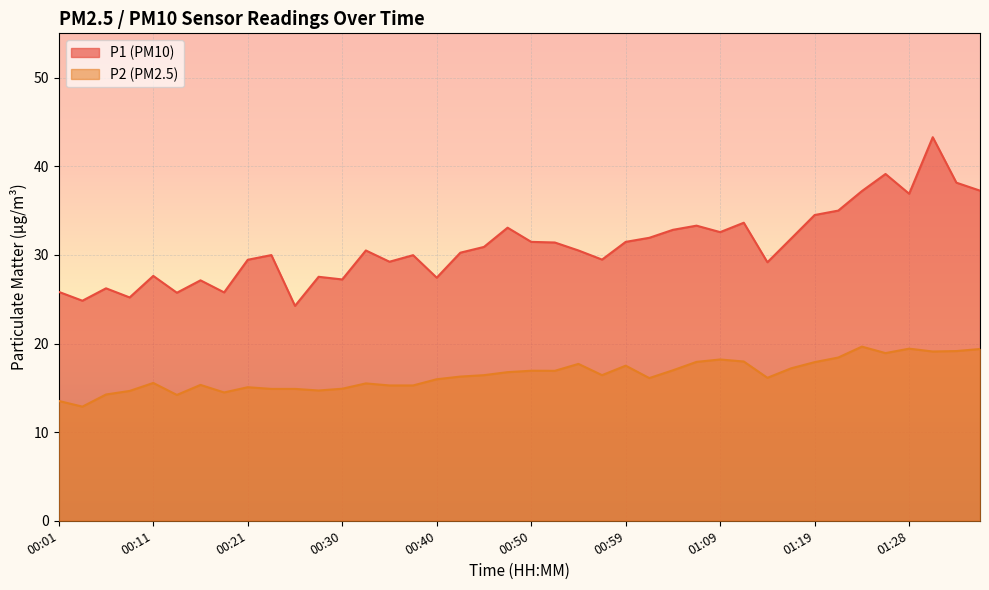

What position from the left is 00:28?

12